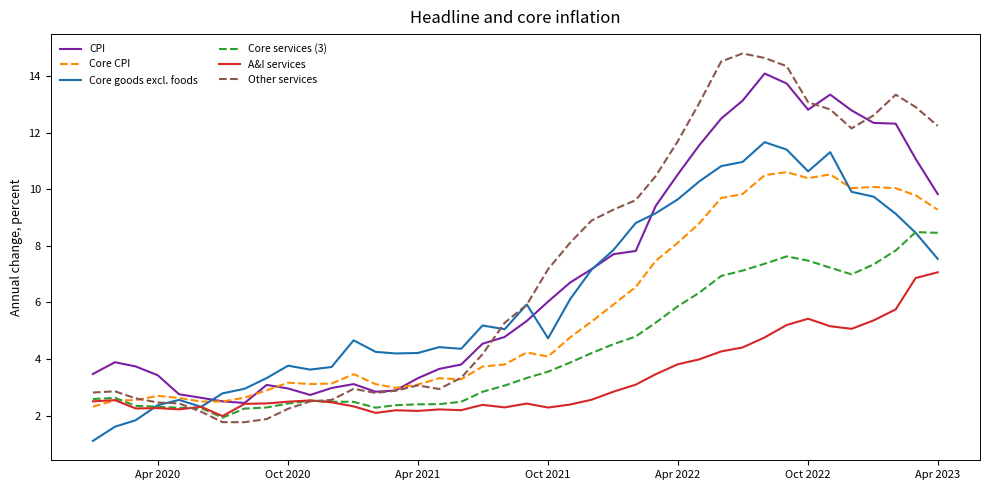

How many times do Core services (3) and Other services cross each other?

2